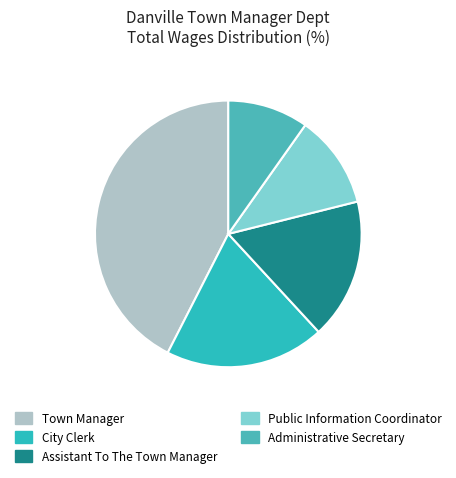

What is the smallest slice in the pie chart?

Administrative Secretary